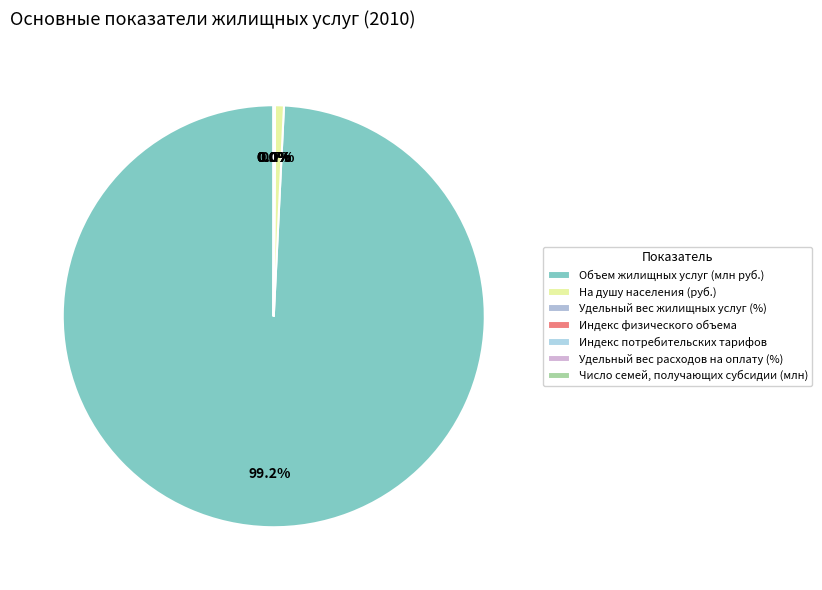

Do Индекс потребительских тарифов and Удельный вес жилищных услуг (%) together represent more than half of the pie?

No